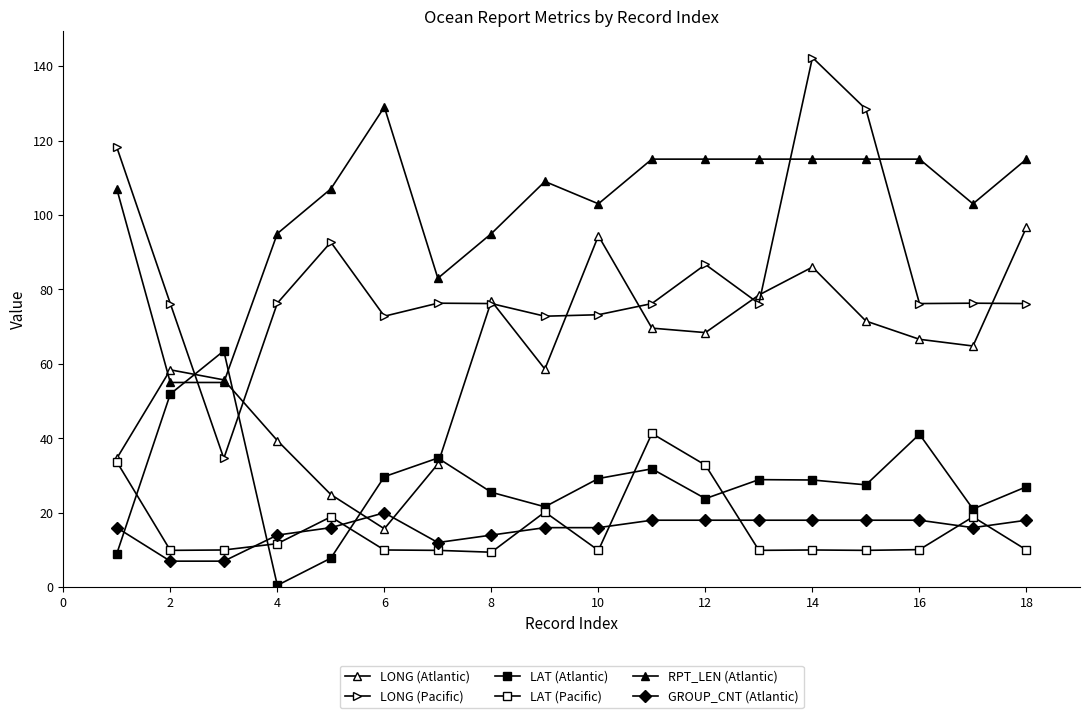

Which series has the largest range (max minus min)?

LONG (Pacific)